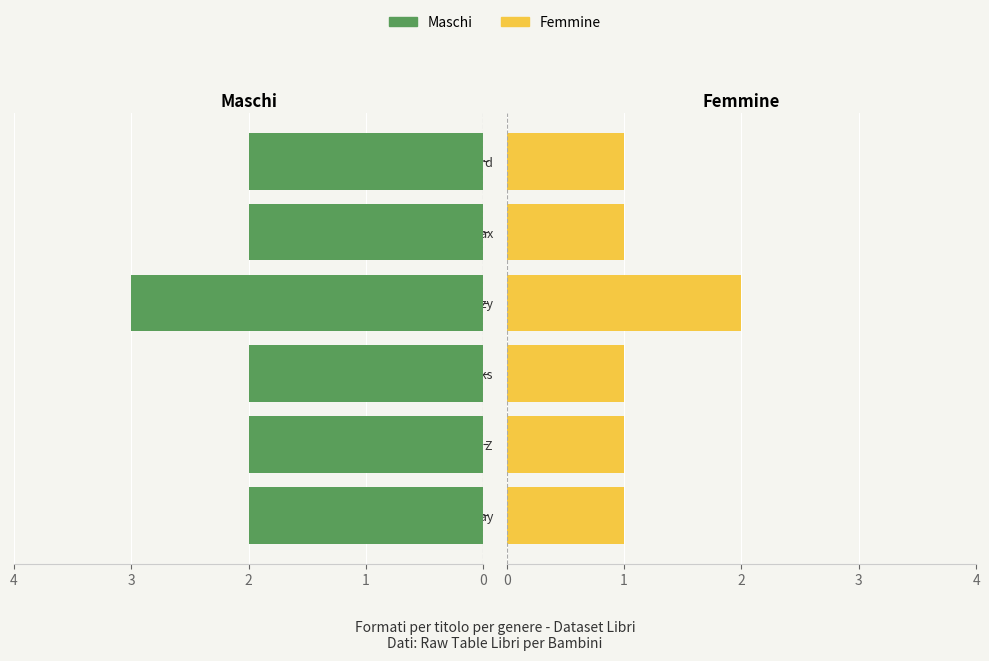

What is the maximum value for Maschi?

3